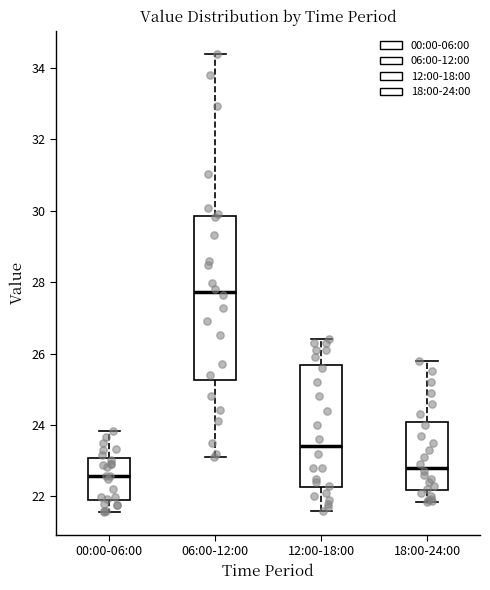

Which box is the tallest, from its lower edge to its upper edge?

06:00-12:00